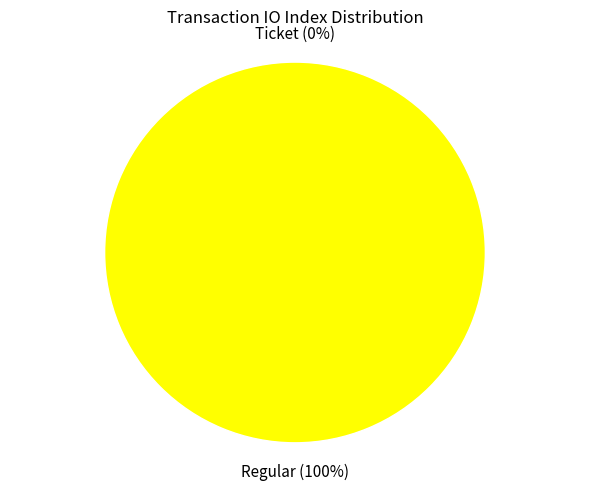

How many segments does this pie chart have?

2